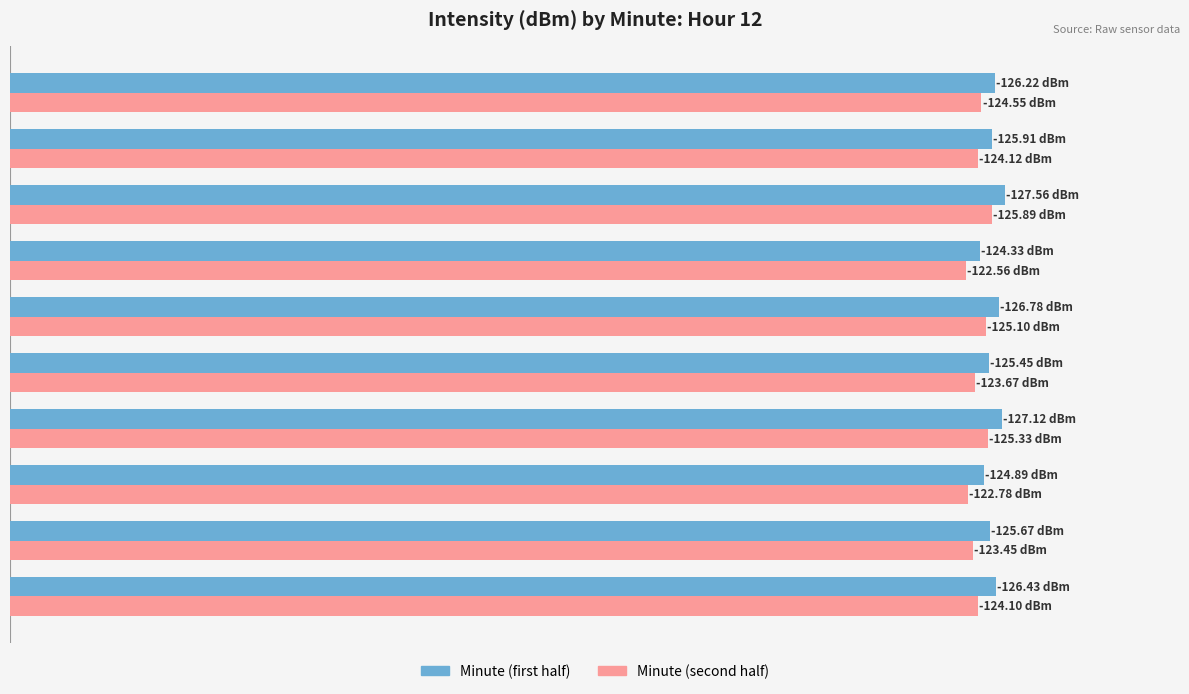

What are all the series names shown in the legend?

Minute (first half), Minute (second half)